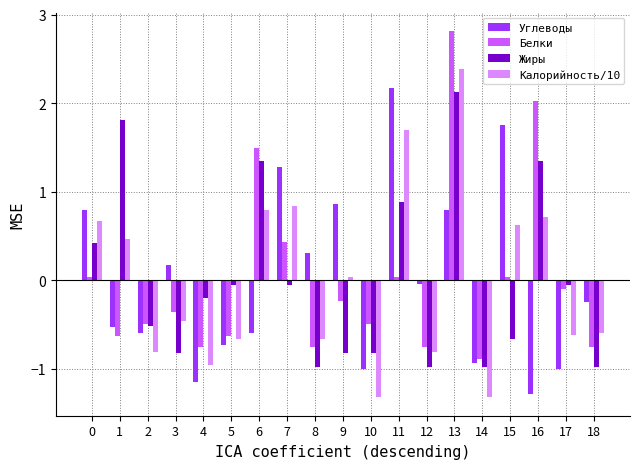

What is the spread (max minus min) of values at 3?

1.0